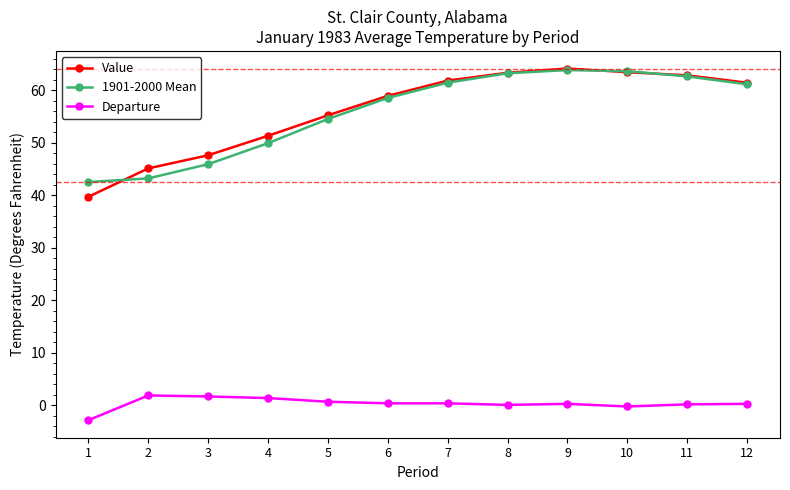

True or false: 1901-2000 Mean has more than 2 points higher than both neighbors.

False